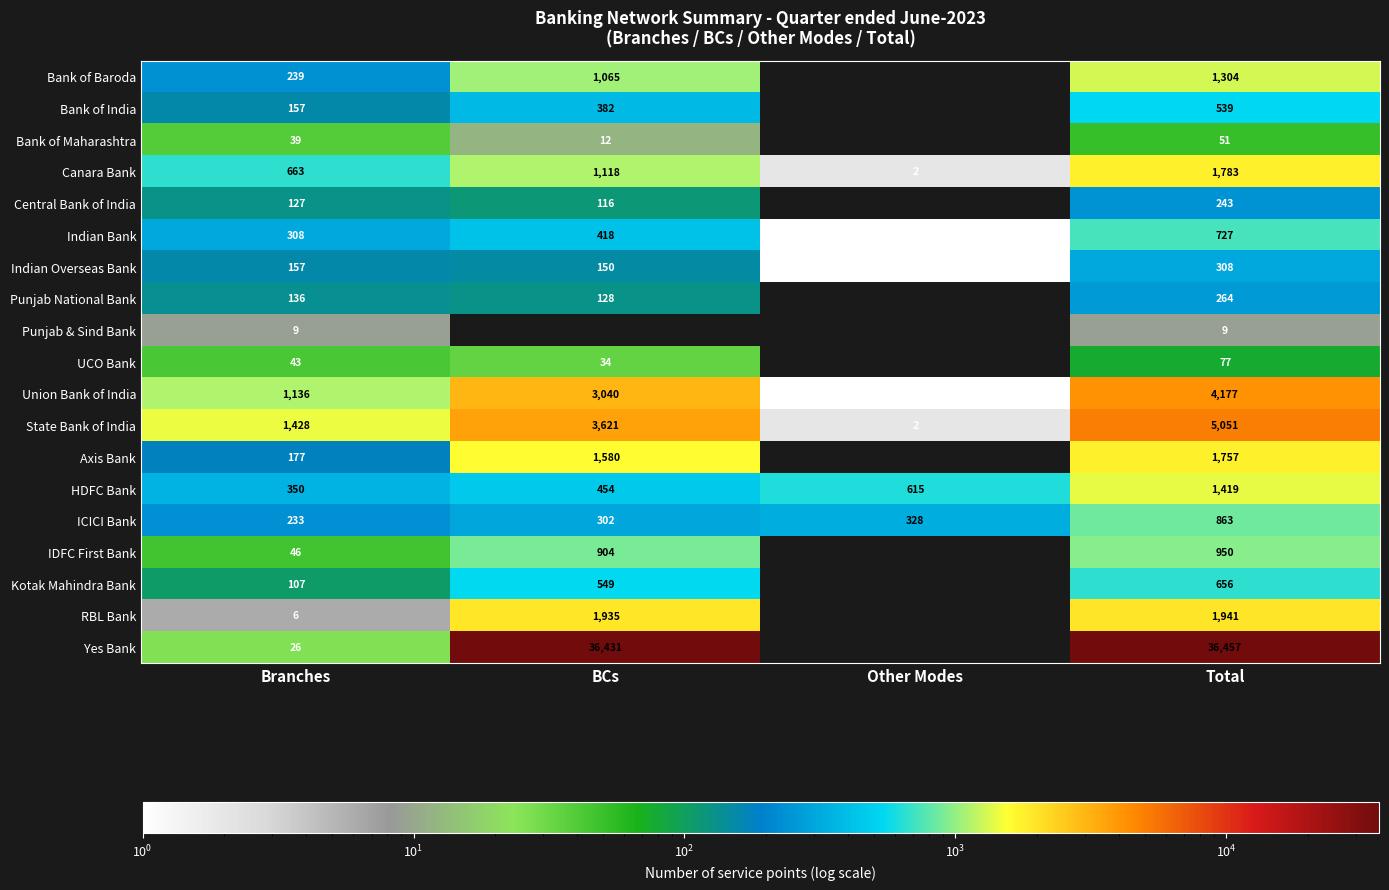

The Axis Bank series shows 1757 at Total. True or false?

True